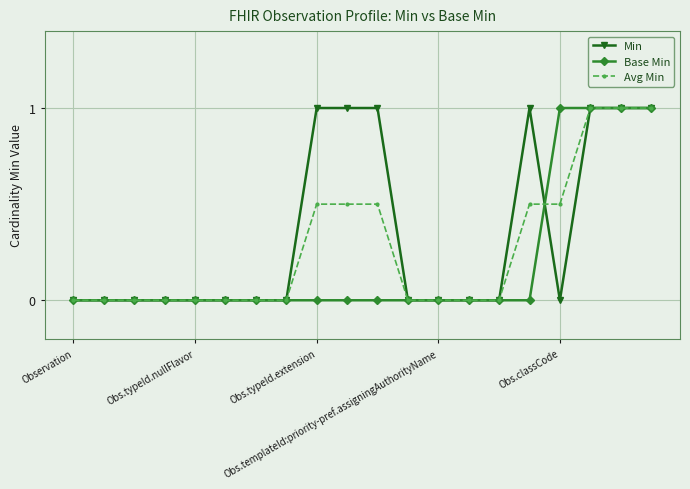

Which series has the largest total across all categories?

Min